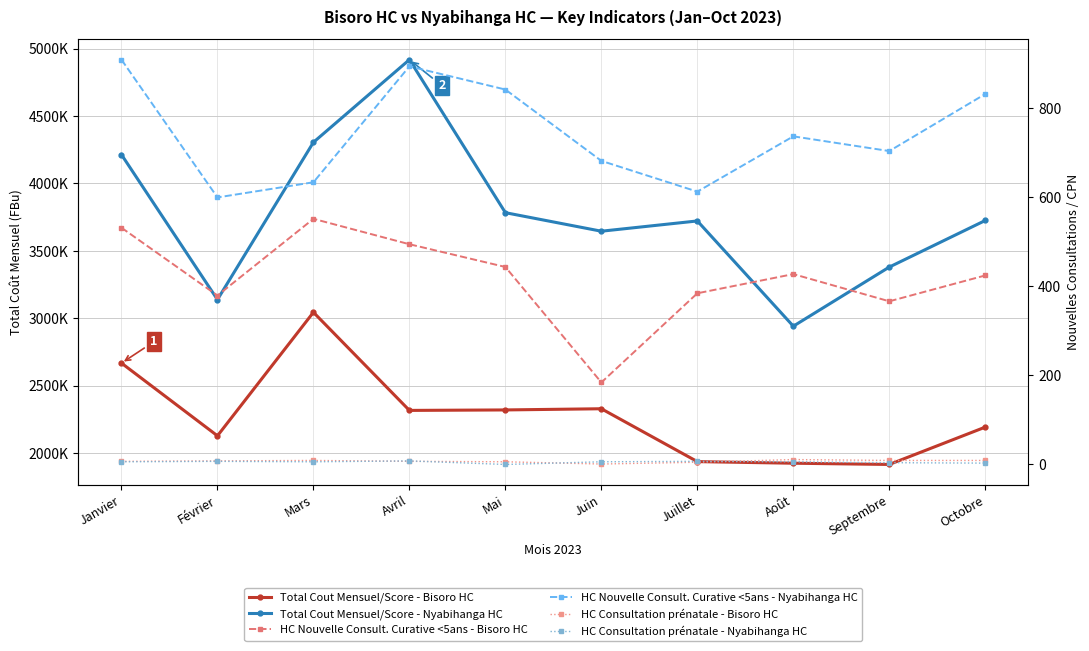

Between Janvier and Avril, which is larger?

Janvier